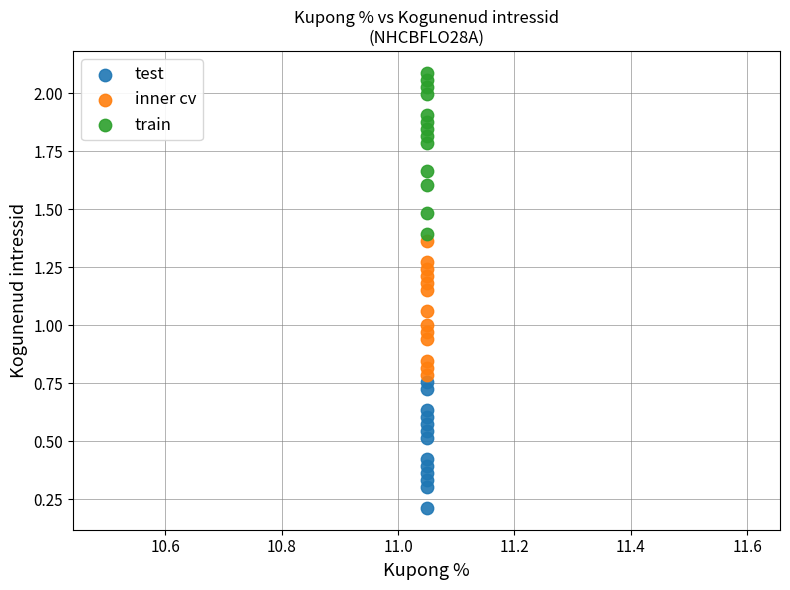

Which series contains the lowest Y value?

test